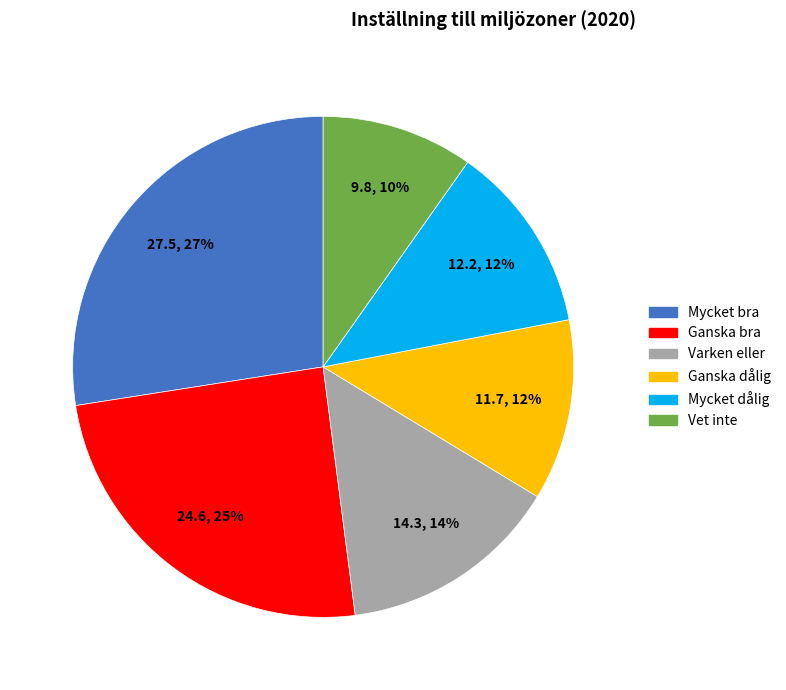

How many slices are in this pie chart?

6